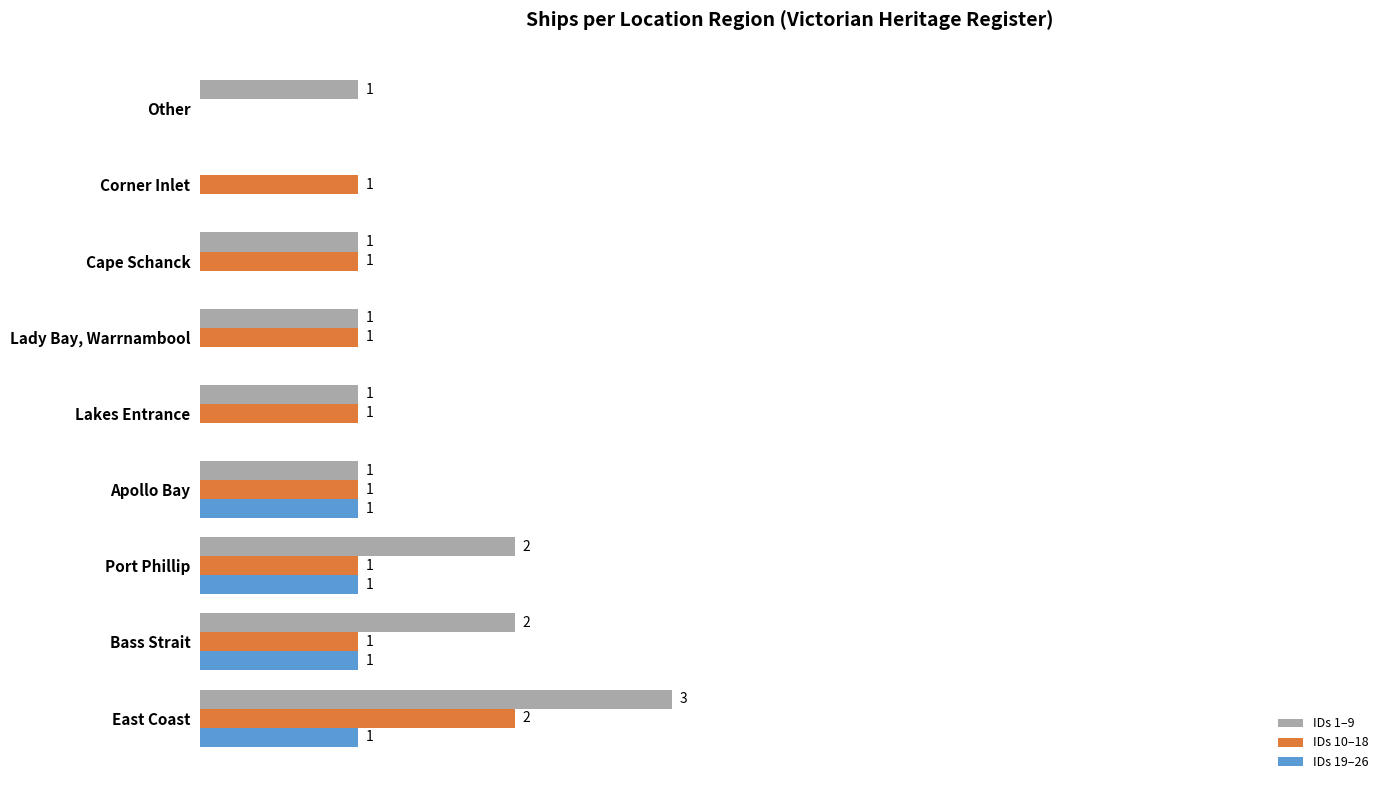

Which series has the largest total across all categories?

IDs 1–9